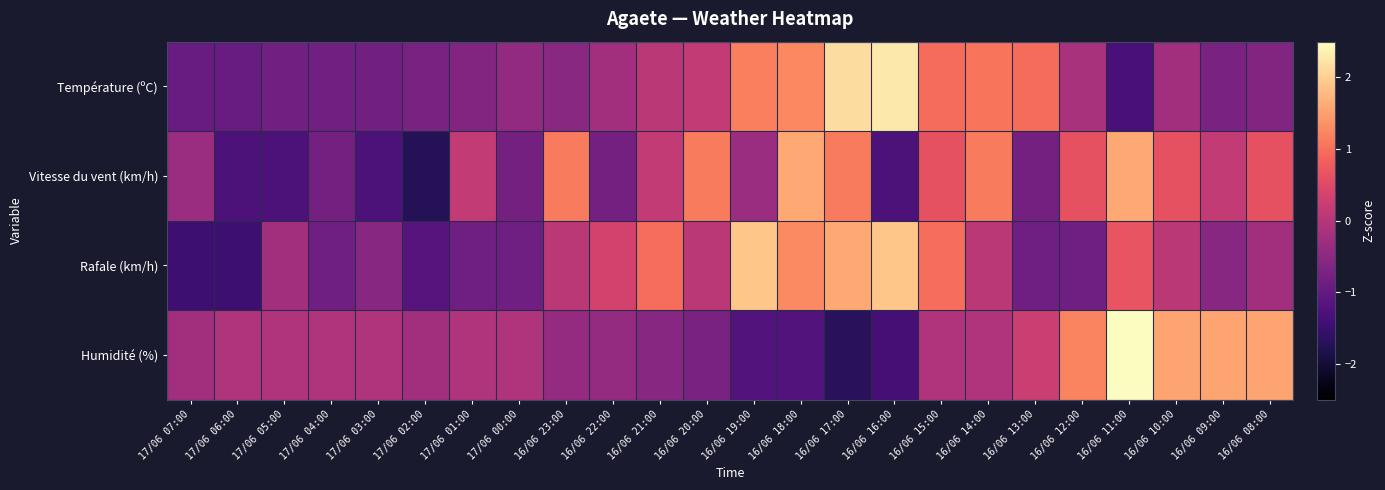

Reading right to left, what are all the values shown in this chart?

Température (ºC): 16/06 08:00=-0.6	16/06 09:00=-0.7	16/06 10:00=-0.2	16/06 11:00=-1.3	16/06 12:00=-0.1	16/06 13:00=1.0	16/06 14:00=1.1	16/06 15:00=1.0	16/06 16:00=2.3	16/06 17:00=2.2	16/06 18:00=1.3	16/06 19:00=1.2	16/06 20:00=0.2	16/06 21:00=0.1	16/06 22:00=-0.2	16/06 23:00=-0.5	17/06 00:00=-0.4	17/06 01:00=-0.6	17/06 02:00=-0.7	17/06 03:00=-0.8	17/06 04:00=-0.8	17/06 05:00=-0.8	17/06 06:00=-0.9	17/06 07:00=-0.9
Vitesse du vent (km/h): 16/06 08:00=0.6	16/06 09:00=0.2	16/06 10:00=0.6	16/06 11:00=1.6	16/06 12:00=0.6	16/06 13:00=-0.8	16/06 14:00=1.1	16/06 15:00=0.6	16/06 16:00=-1.3	16/06 17:00=1.1	16/06 18:00=1.6	16/06 19:00=-0.3	16/06 20:00=1.1	16/06 21:00=0.2	16/06 22:00=-0.8	16/06 23:00=1.1	17/06 00:00=-0.8	17/06 01:00=0.2	17/06 02:00=-1.8	17/06 03:00=-1.3	17/06 04:00=-0.8	17/06 05:00=-1.3	17/06 06:00=-1.3	17/06 07:00=-0.3
Rafale (km/h): 16/06 08:00=-0.2	16/06 09:00=-0.5	16/06 10:00=0.1	16/06 11:00=0.7	16/06 12:00=-0.9	16/06 13:00=-0.9	16/06 14:00=0.1	16/06 15:00=1.0	16/06 16:00=1.9	16/06 17:00=1.6	16/06 18:00=1.3	16/06 19:00=1.9	16/06 20:00=0.1	16/06 21:00=1.0	16/06 22:00=0.4	16/06 23:00=0.1	17/06 00:00=-0.9	17/06 01:00=-0.9	17/06 02:00=-1.2	17/06 03:00=-0.5	17/06 04:00=-0.9	17/06 05:00=-0.2	17/06 06:00=-1.5	17/06 07:00=-1.5
Humidité (%): 16/06 08:00=1.5	16/06 09:00=1.5	16/06 10:00=1.5	16/06 11:00=2.5	16/06 12:00=1.2	16/06 13:00=0.2	16/06 14:00=-0.1	16/06 15:00=-0.1	16/06 16:00=-1.4	16/06 17:00=-1.7	16/06 18:00=-1.2	16/06 19:00=-1.2	16/06 20:00=-0.7	16/06 21:00=-0.6	16/06 22:00=-0.4	16/06 23:00=-0.4	17/06 00:00=-0.1	17/06 01:00=-0.1	17/06 02:00=-0.2	17/06 03:00=-0.1	17/06 04:00=-0.1	17/06 05:00=-0.1	17/06 06:00=-0.1	17/06 07:00=-0.2